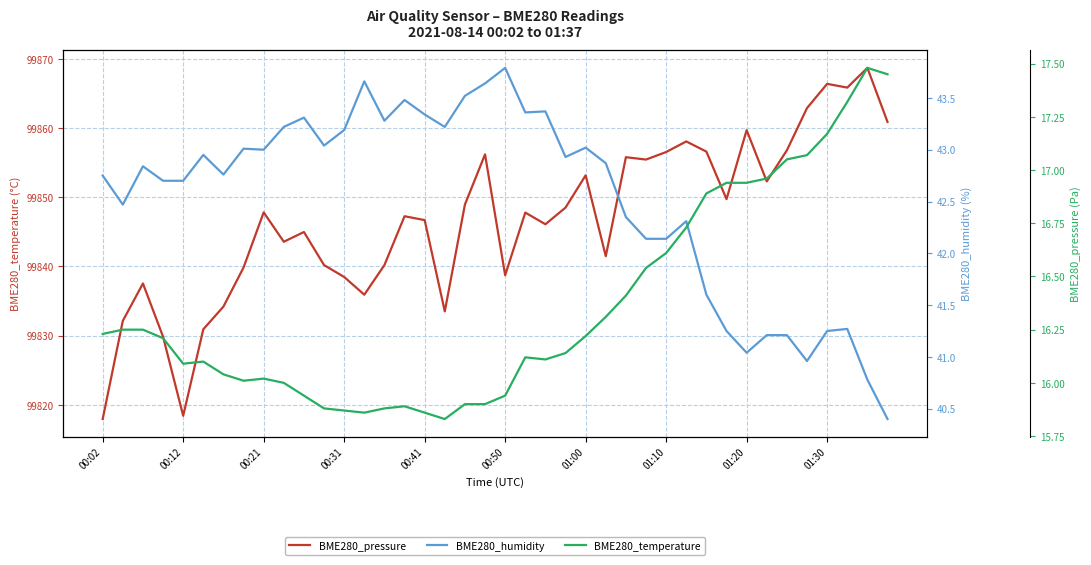

At which label does BME280_pressure reach its peak?

38